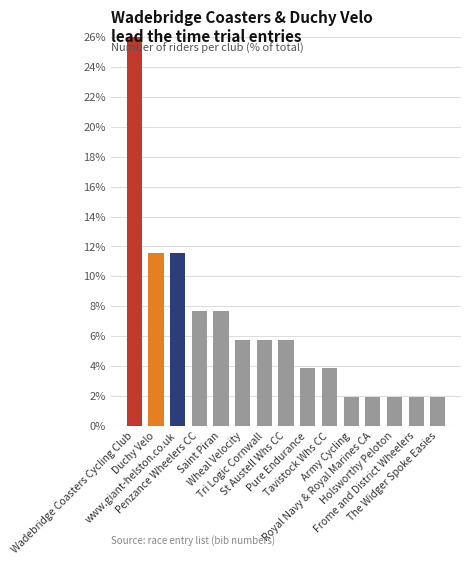

What is the value of the 14th bar from the left?

1.9